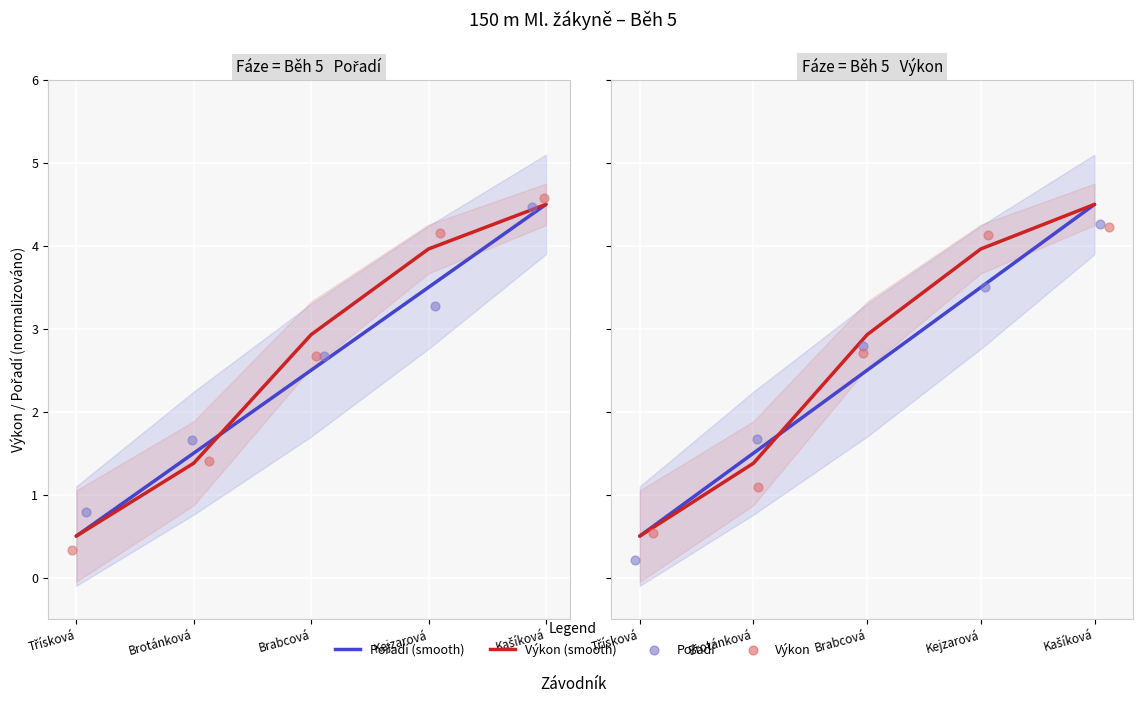

Which series reaches the maximum Y coordinate?

Pořadí (smooth)